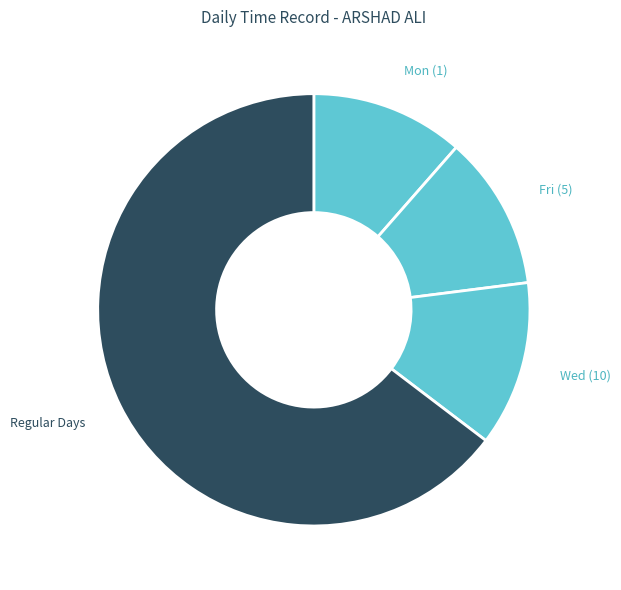

Combined, do Fri (5) and Wed (10) account for over 50%?

No